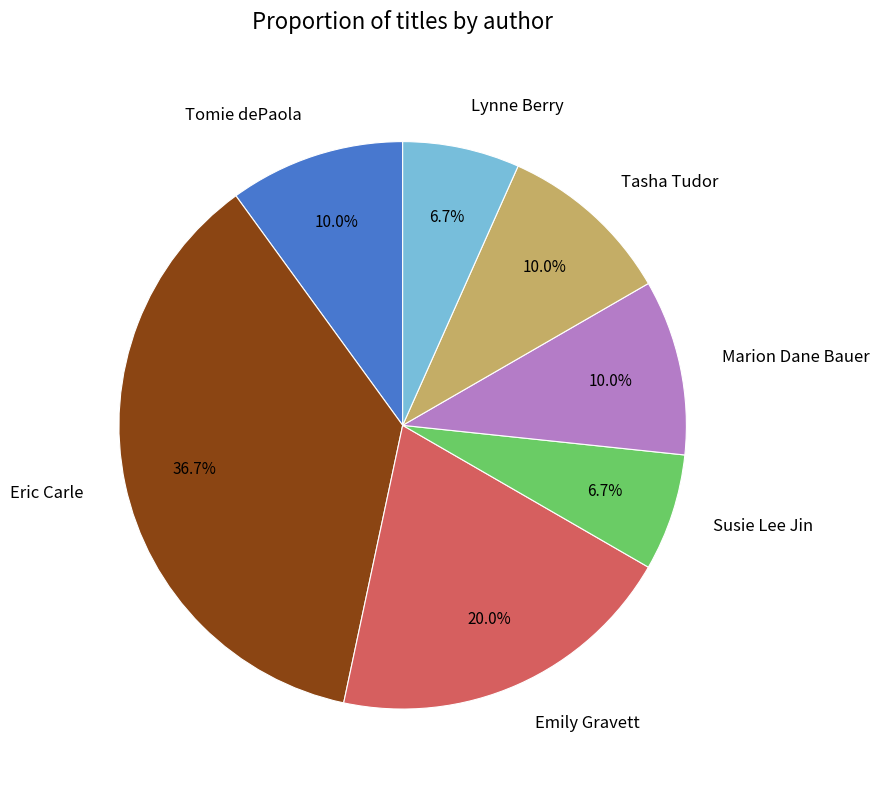

To the nearest percent, what portion does Tomie dePaola represent?

10%